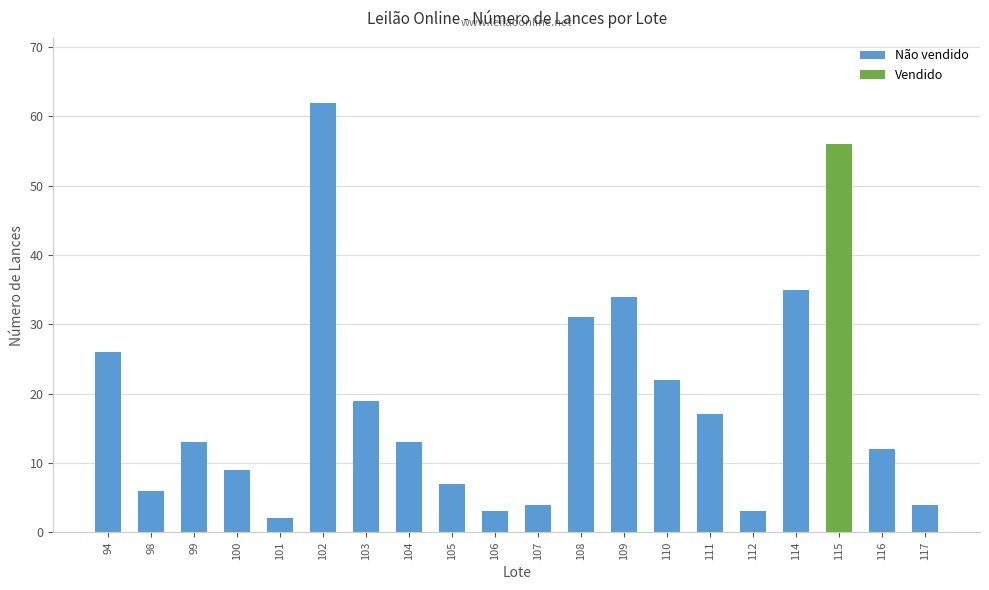

What is the greatest value displayed?

62